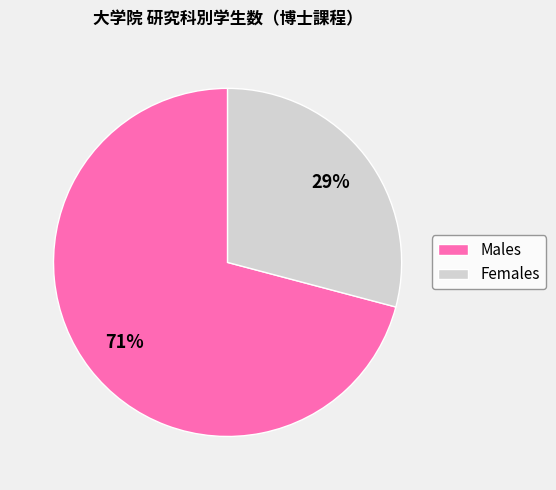

Does any single category account for the majority?

Yes